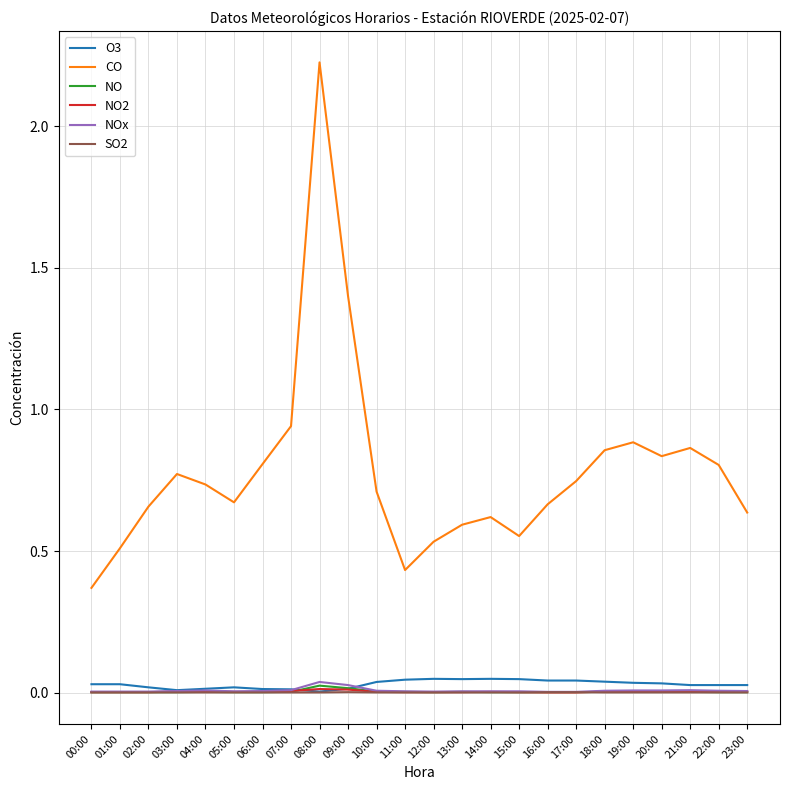

True or false: NO2 and CO cross at least once.

False